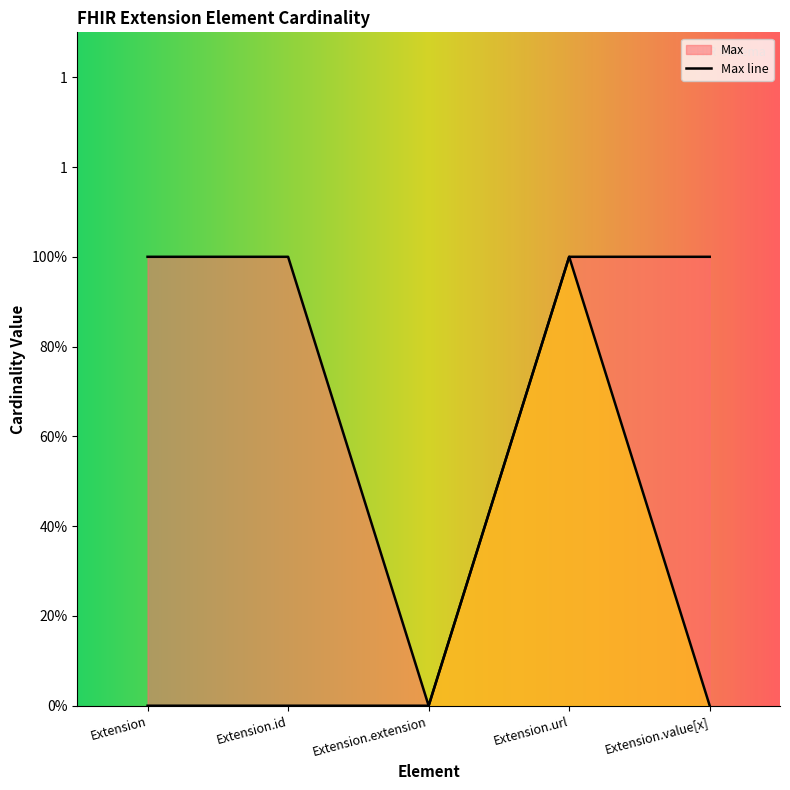

True or false: Max and Base Min intersect in this chart.

False